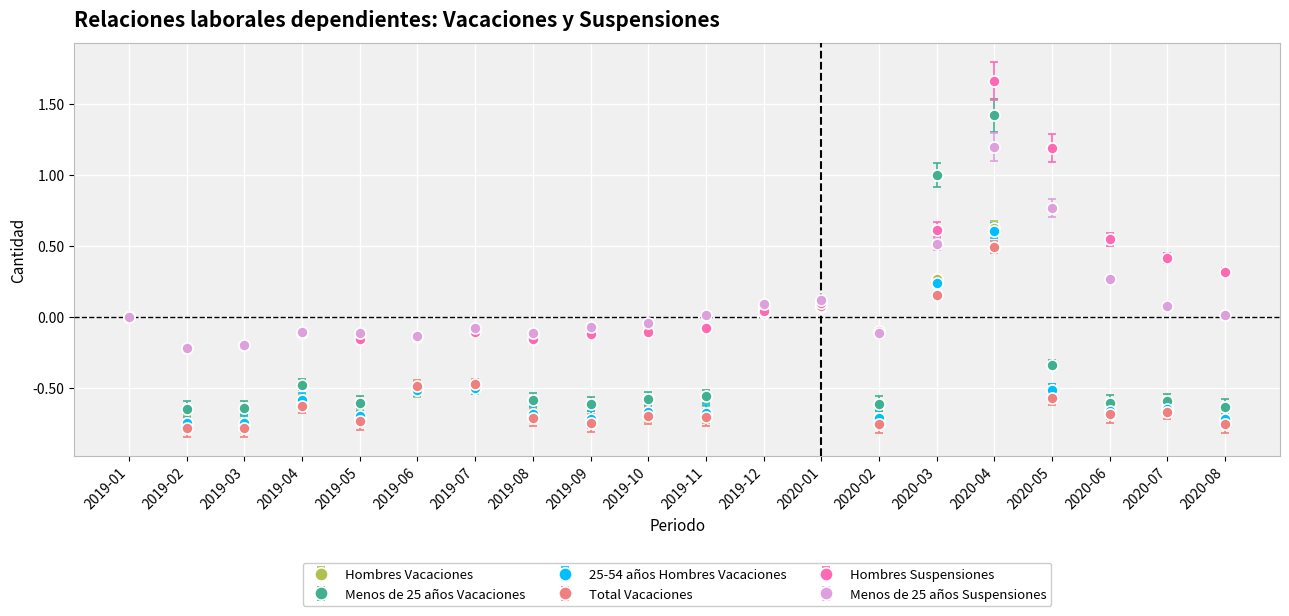

How many lines are shown in the chart?

6